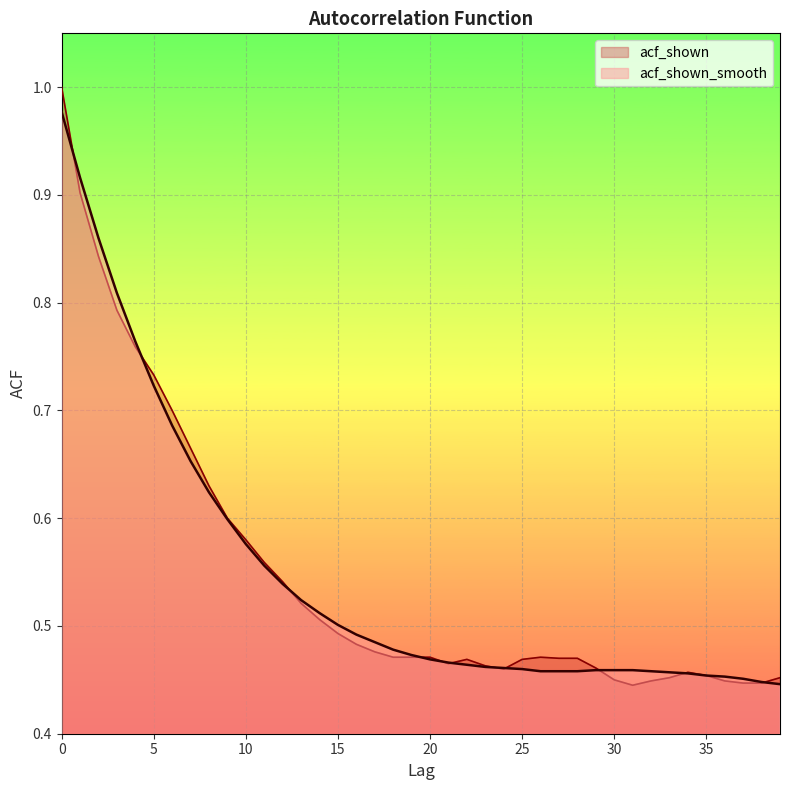

Reading left to right, list all the values displayed in this chart.

acf_shown_smooth: 0=1.0	1=0.9	2=0.9	3=0.8	4=0.8	5=0.7	6=0.7	7=0.7	8=0.6	9=0.6	10=0.6	11=0.6	12=0.5	13=0.5	14=0.5	15=0.5	16=0.5	17=0.5	18=0.5	19=0.5	20=0.5	21=0.5	22=0.5	23=0.5	24=0.5	25=0.5	26=0.5	27=0.5	28=0.5	29=0.5	30=0.5	31=0.5	32=0.5	33=0.5	34=0.5	35=0.5	36=0.5	37=0.5	38=0.4	39=0.4
acf_shown: 0=1.0	1=0.9	2=0.8	3=0.8	4=0.8	5=0.7	6=0.7	7=0.7	8=0.6	9=0.6	10=0.6	11=0.6	12=0.5	13=0.5	14=0.5	15=0.5	16=0.5	17=0.5	18=0.5	19=0.5	20=0.5	21=0.5	22=0.5	23=0.5	24=0.5	25=0.5	26=0.5	27=0.5	28=0.5	29=0.5	30=0.5	31=0.4	32=0.4	33=0.5	34=0.5	35=0.5	36=0.4	37=0.4	38=0.4	39=0.5